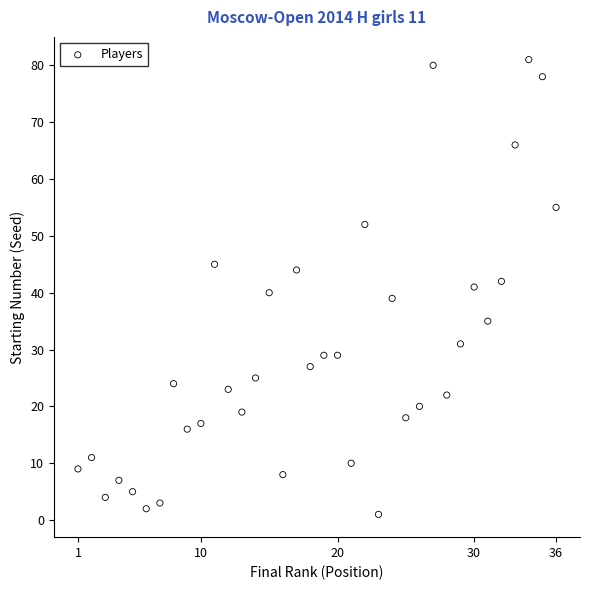

What is the range of X values (max minus min)?

35